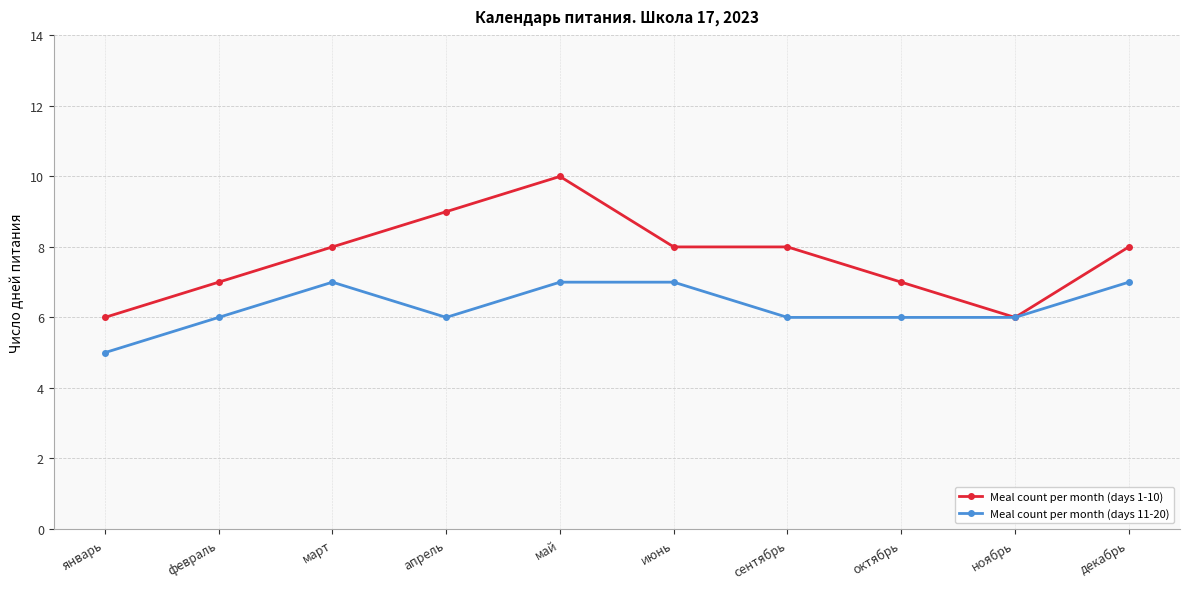

How many series are shown in this chart?

2